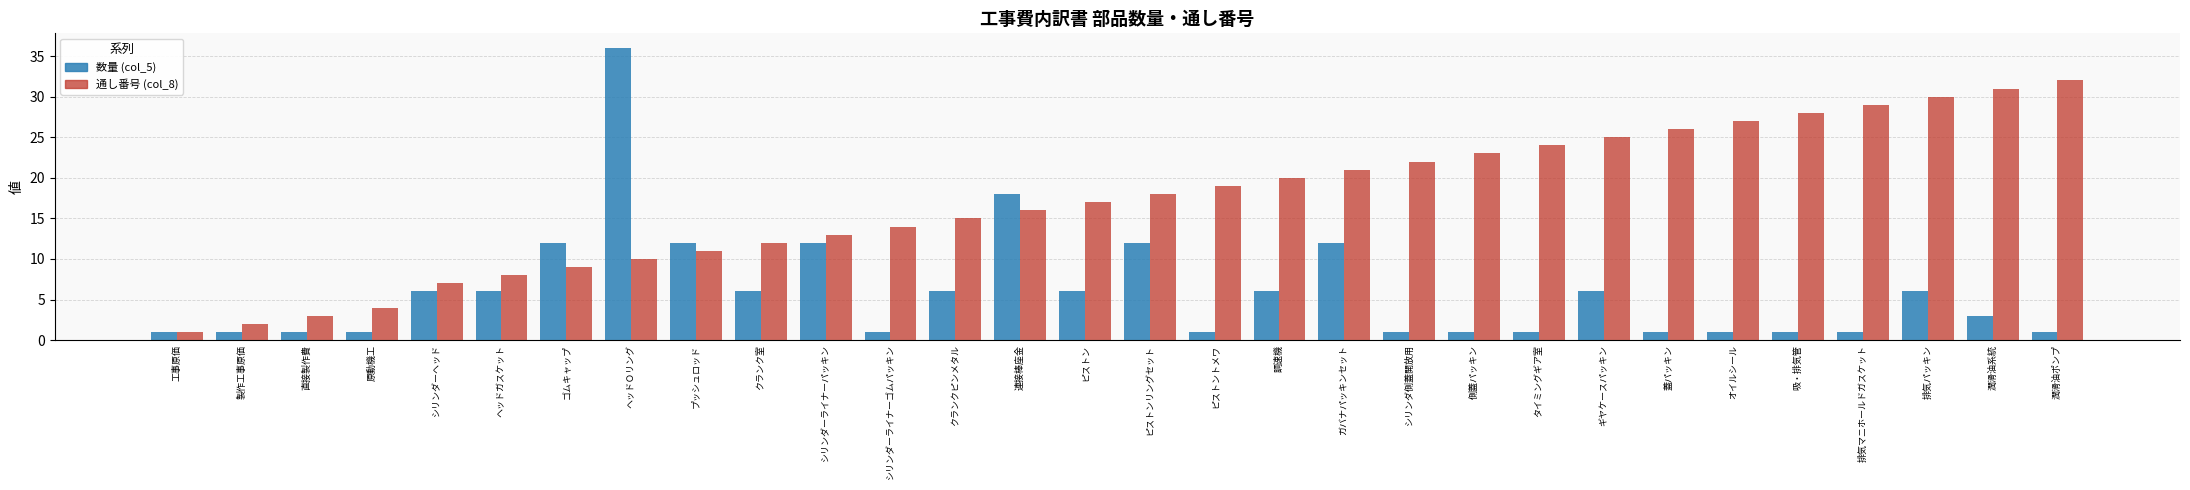

Between シリンダーライナーゴムパッキン and タイミングギア室, which series saw the biggest shift?

通し番号 (col_8)